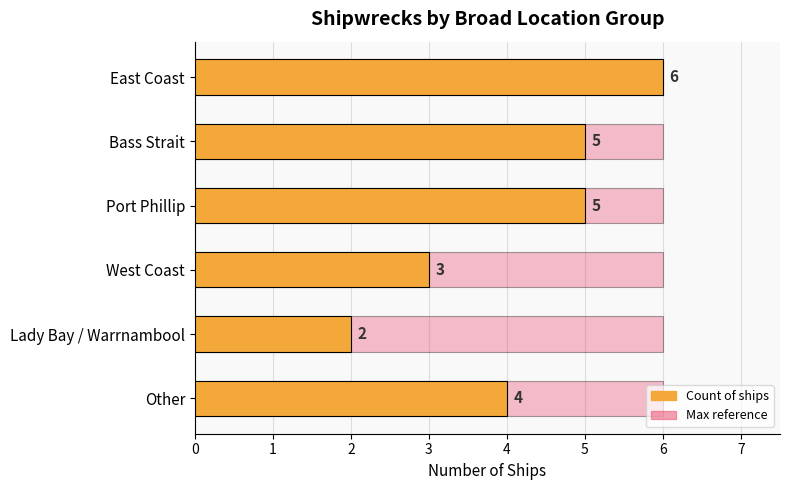

How many bars are there in total?

12